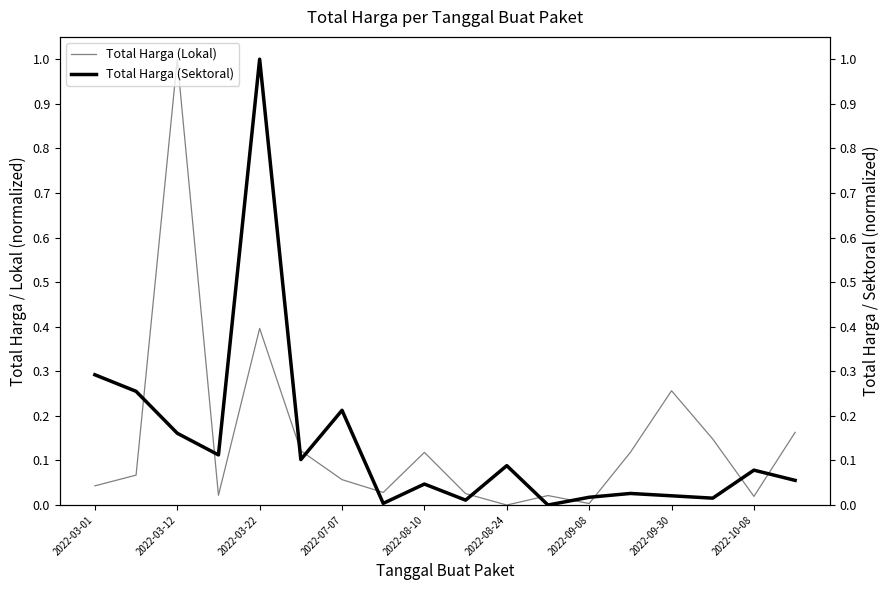

Is the value of Total Harga (Sektoral) at 2022-08-24 greater than the value of Total Harga (Lokal) at 2022-03-22?

No